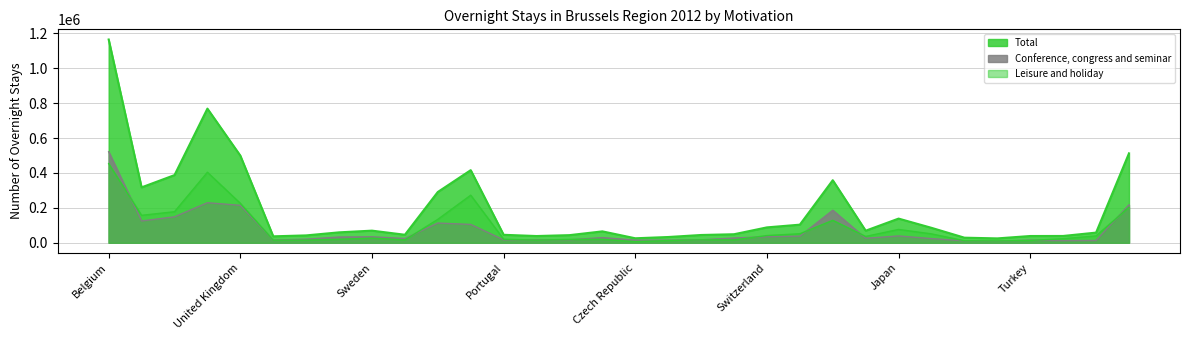

True or false: Total and Conference, congress and seminar intersect in this chart.

False